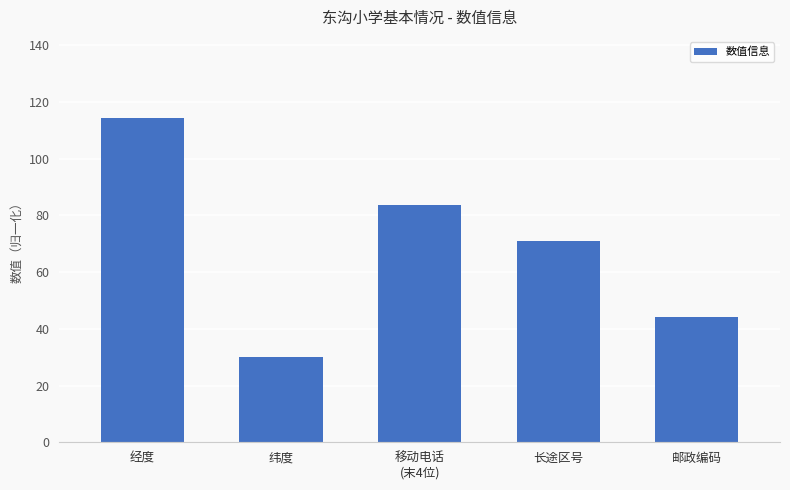

How many data points are less than 71?

2